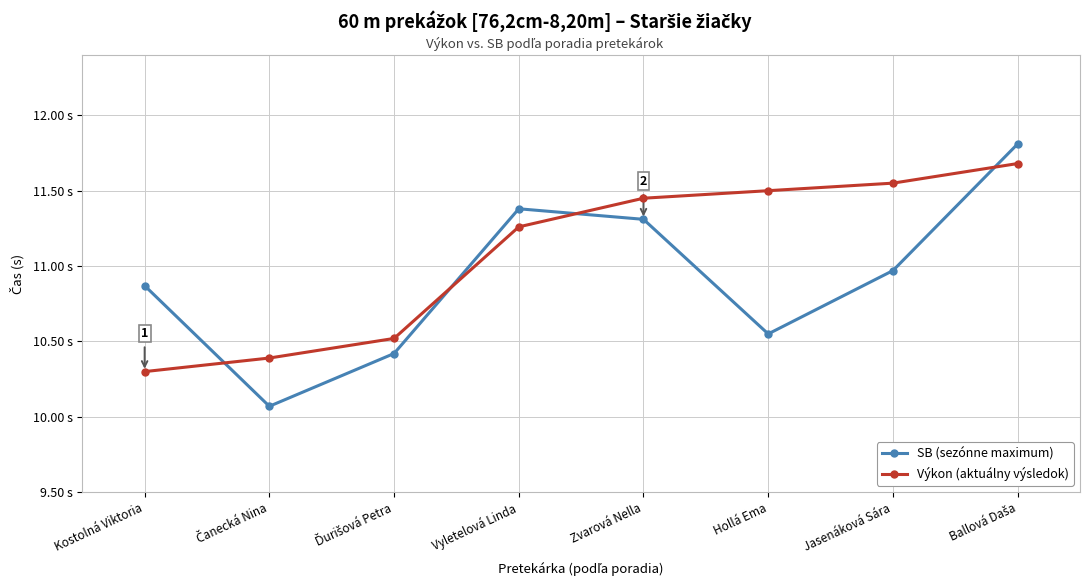

Does the chart have visible grid lines?

Yes